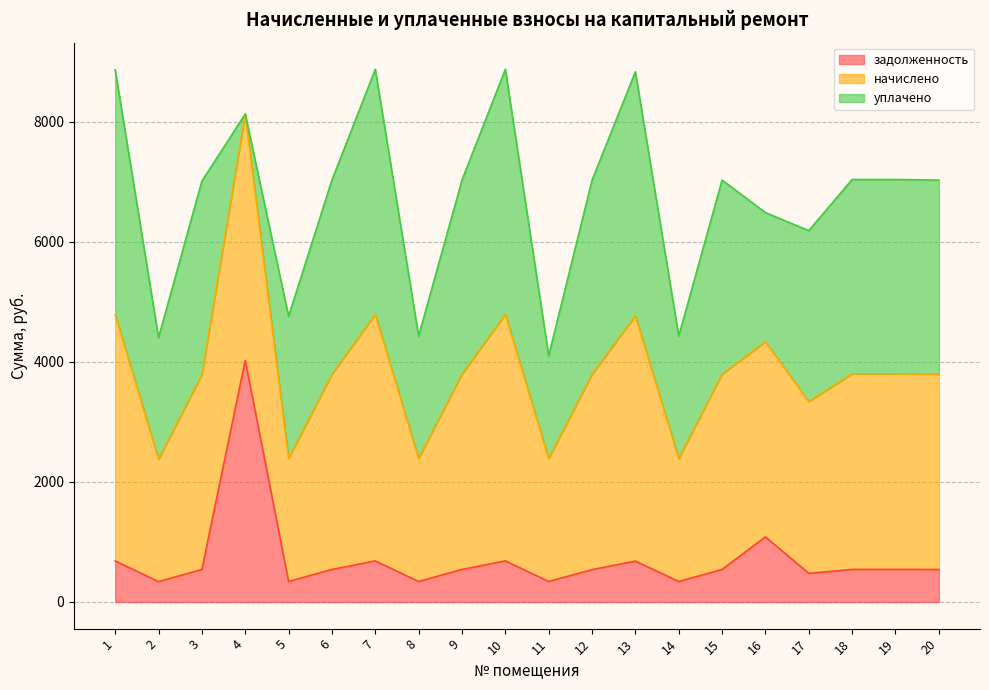

The value of задолженность at 19 is 542.8. True or false?

True